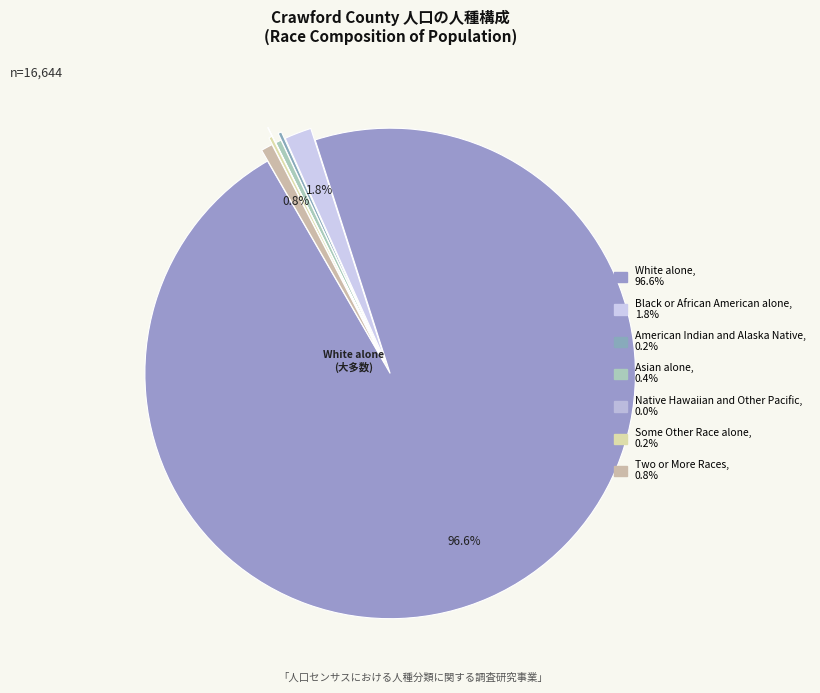

To the nearest percent, what is the combined percentage of White alone and Asian alone?

97%